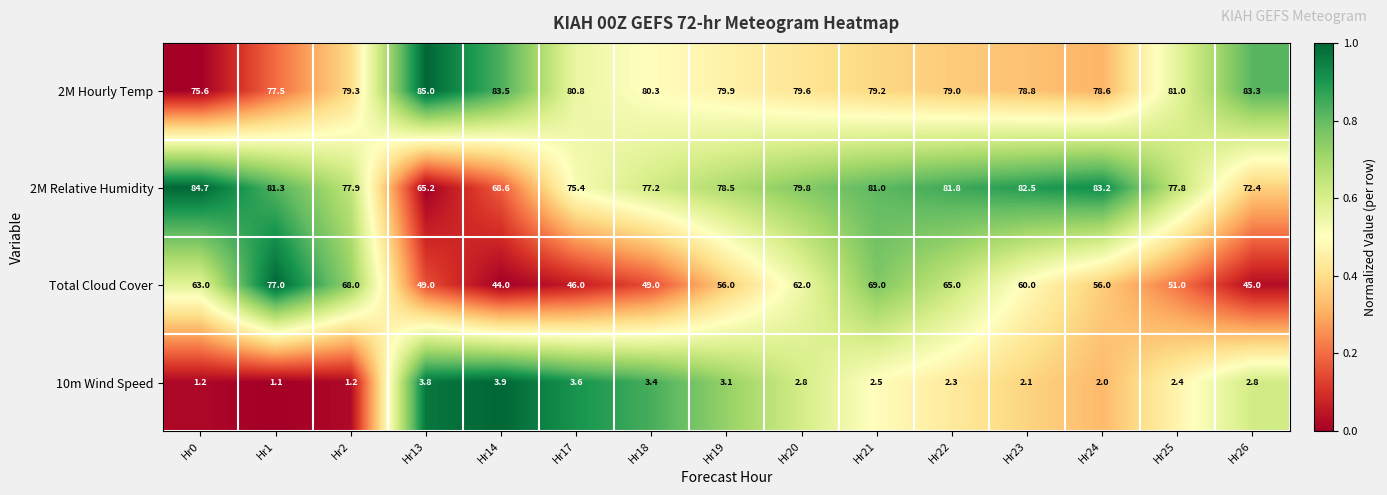

Which series has the largest total across all categories?

2M Hourly Temp